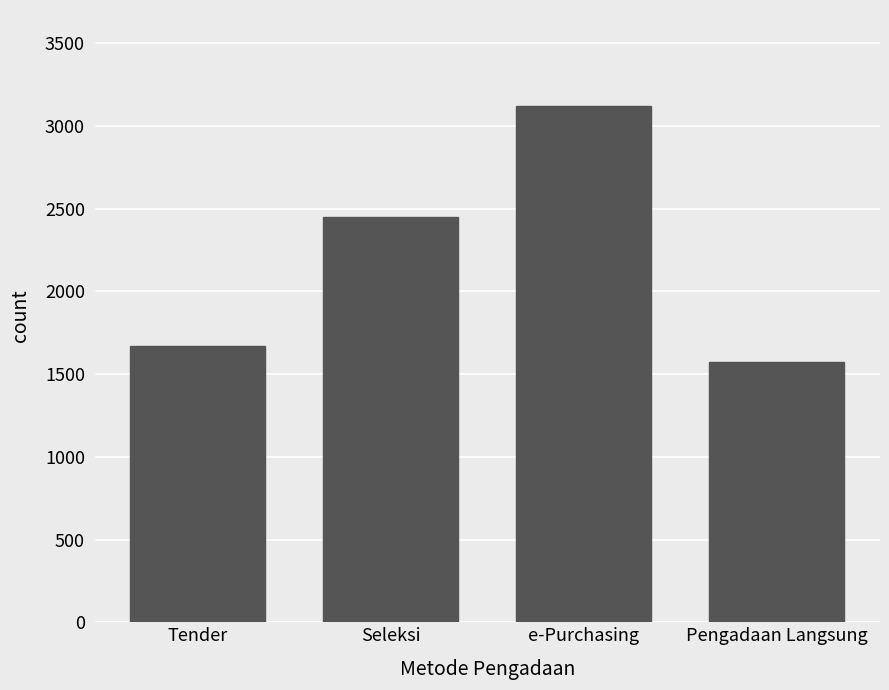

What is the label of the 3rd bar from the left?

e-Purchasing